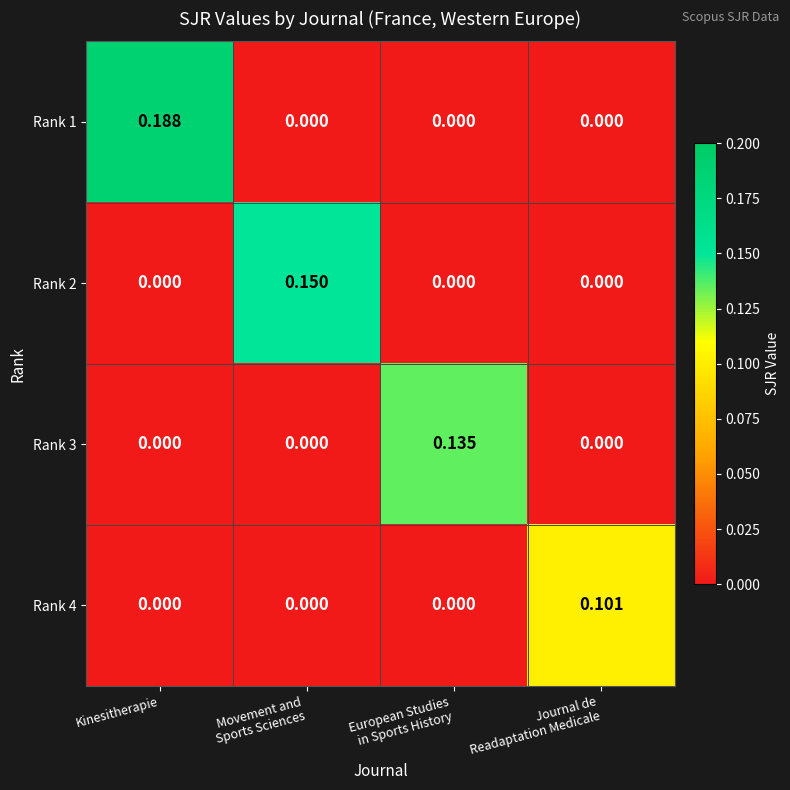

At which label does Rank 1 reach its peak?

Kinesitherapie